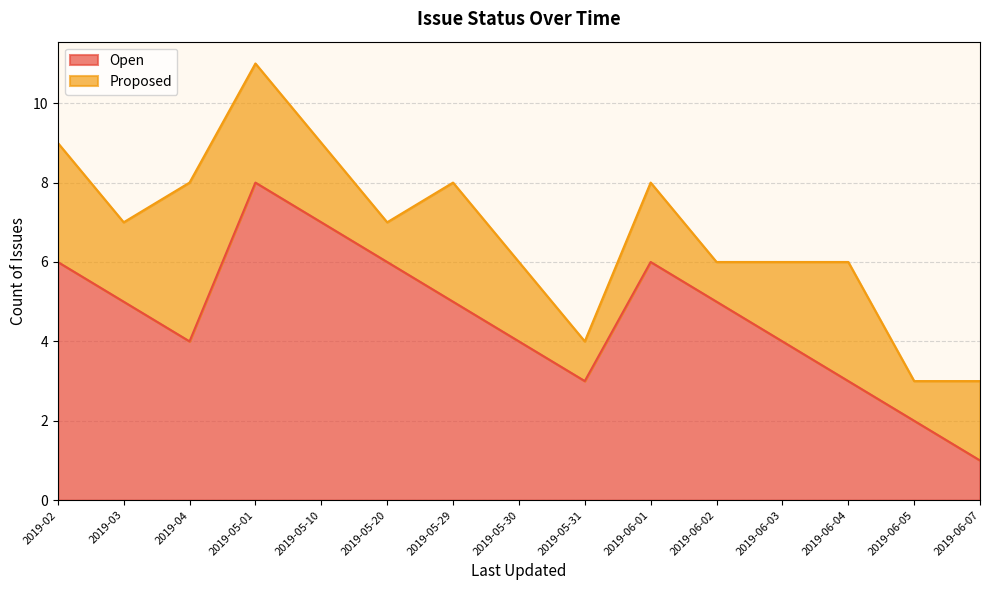

At which label does the data first exceed 5?

2019-02